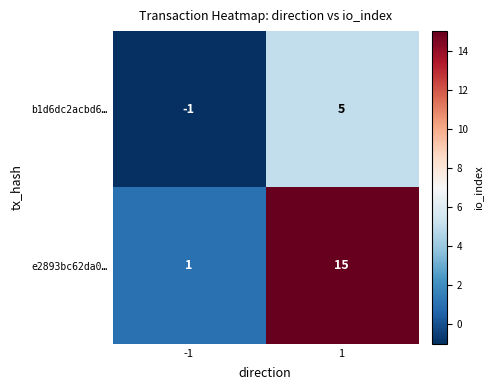

Count the number of categories in the chart.

2